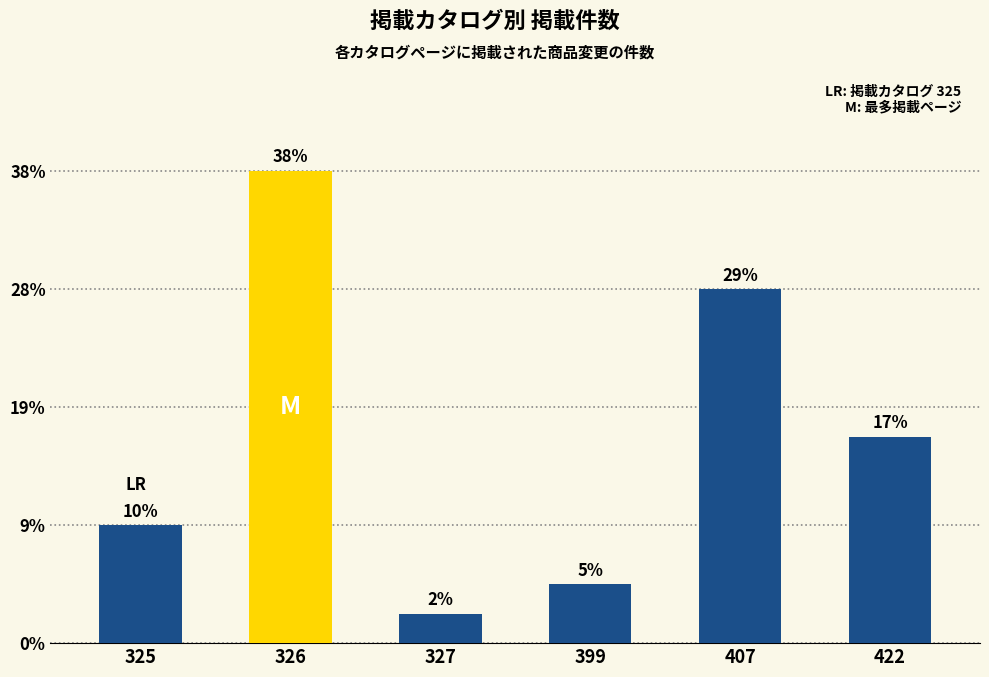

What is the difference between the values at 325 and 407?

8